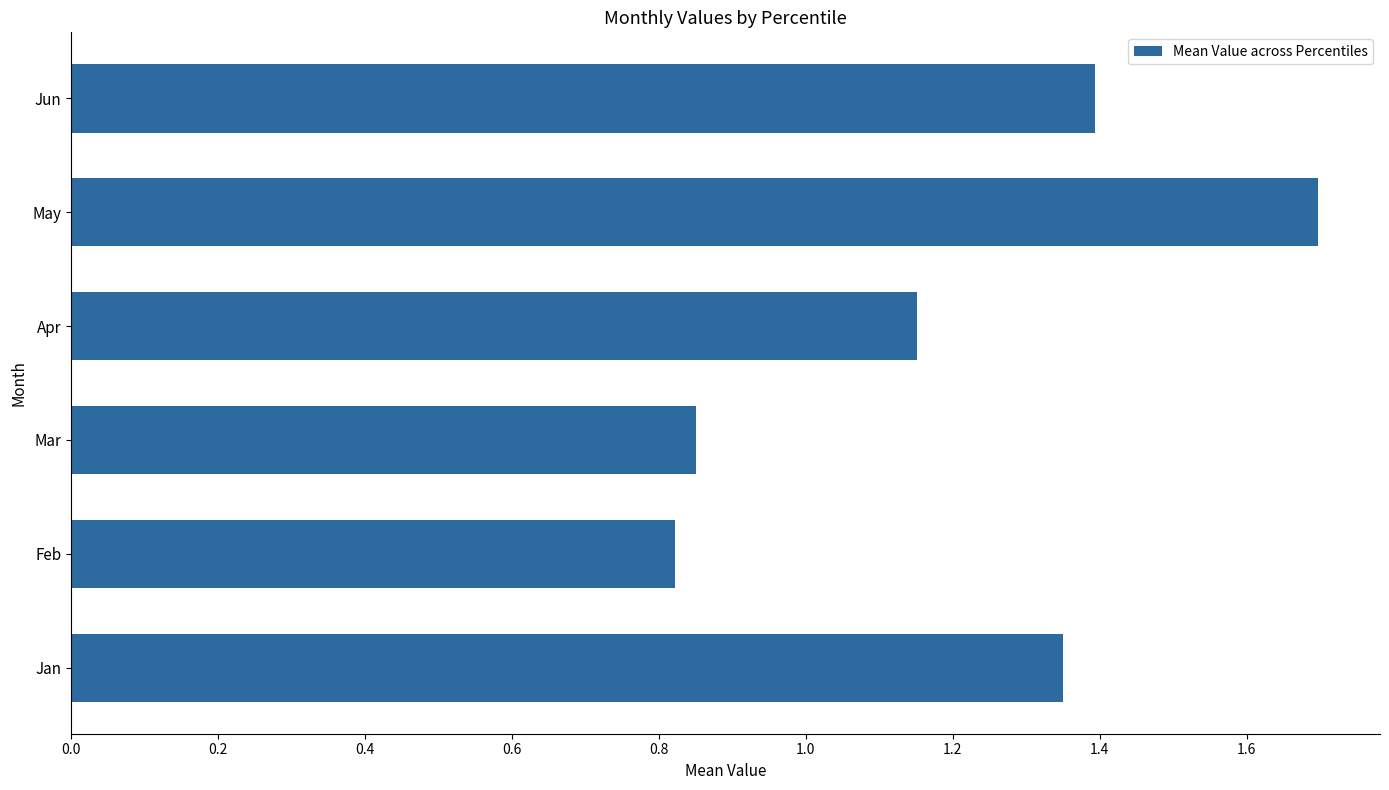

The value at May is 3.0. True or false?

False